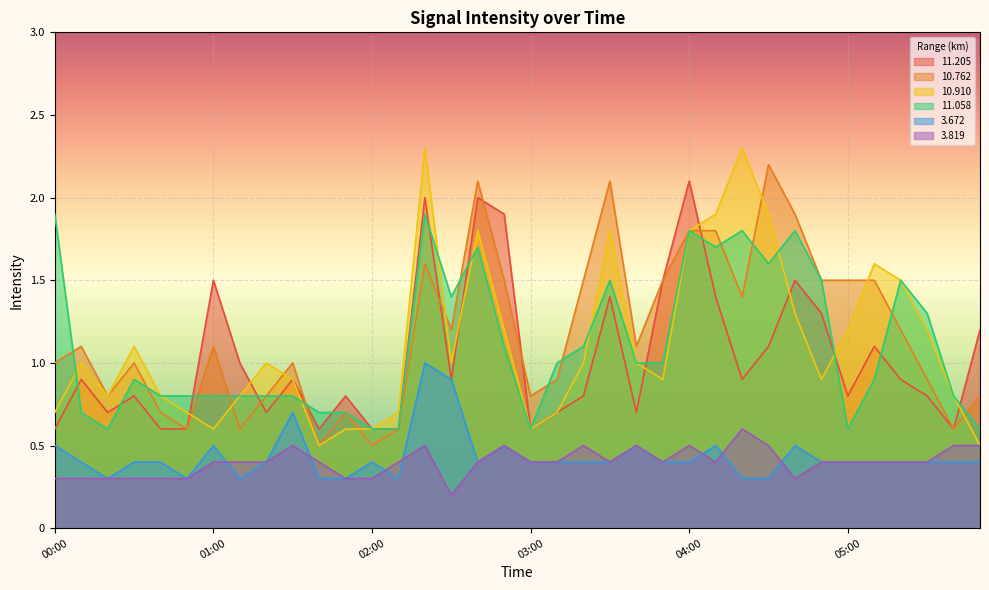

Rank the series by their maximum value, from highest to lowest.

10.910, 10.762, 11.205, 11.058, 3.672, 3.819